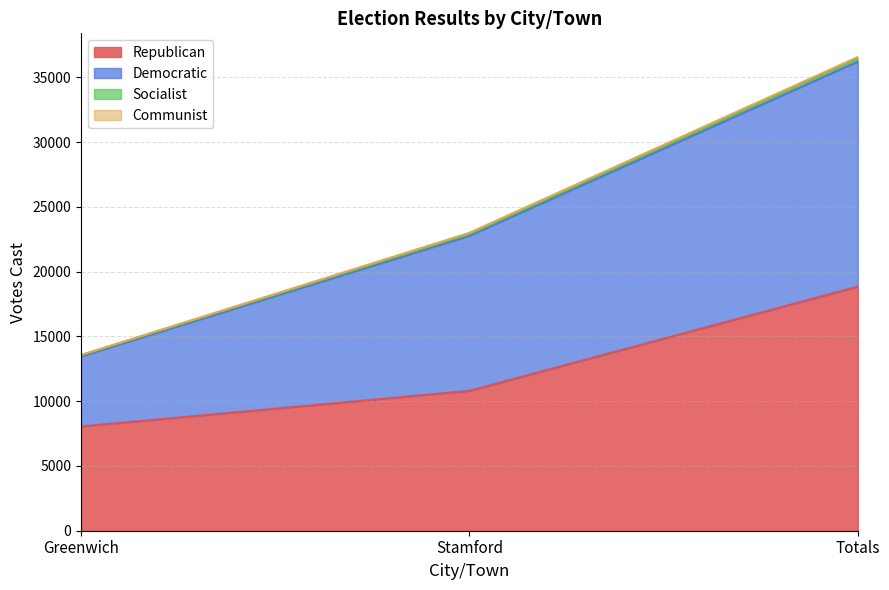

At how many categories does at least one series exceed 25577?

1